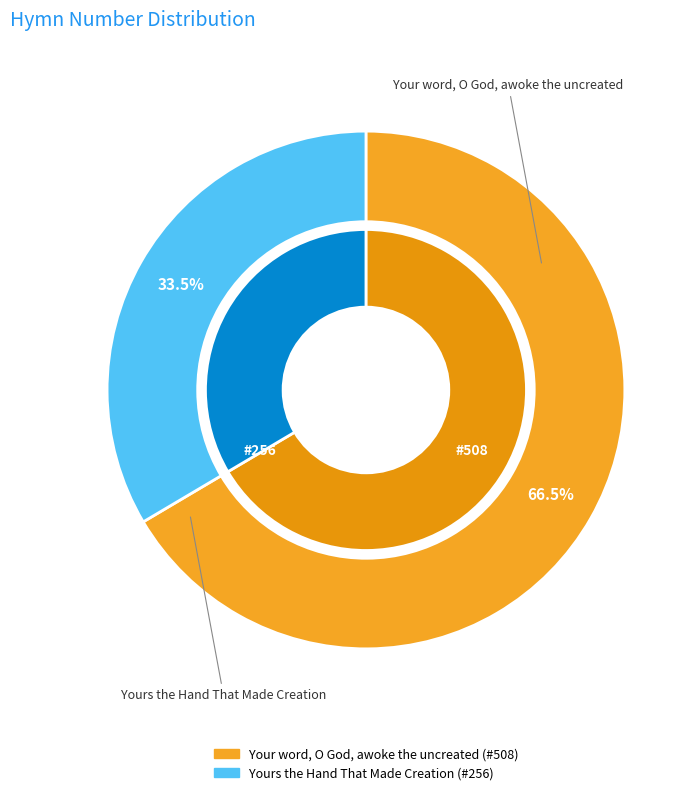

To the nearest percent, what percentage of the pie is Your word, O God, awoke the uncreated?

66%